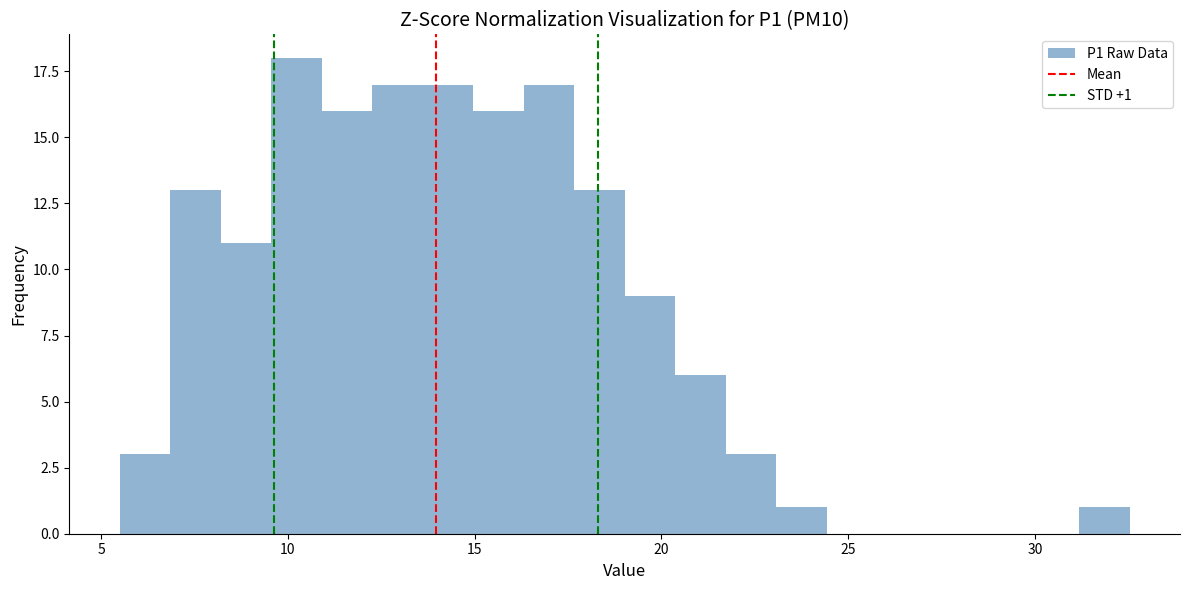

Read against the x-axis, roughly where is the centre of the tallest bar?

10.0